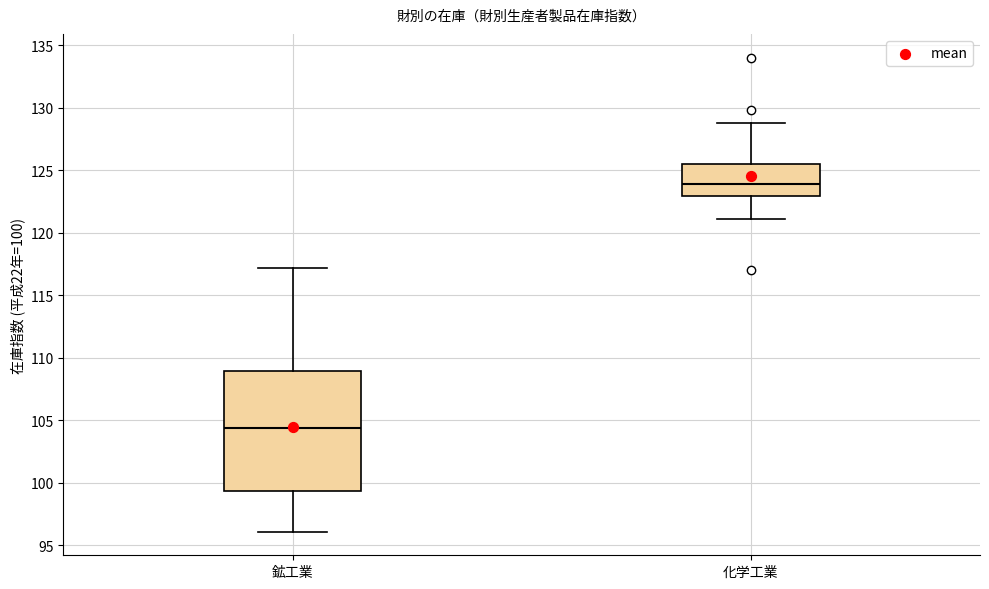

Reading left to right, read every box against the y-axis: the position of its median line, the range the box covers, and the ends of its whiskers. The values are not printed on the chart, so give them approximately, as read against the axis.

鉱工業: median 104.5, box 99.5 to 109.0, whiskers 96.0 to 117.0
化学工業: median 124.0, box 123.0 to 125.5, whiskers 121.0 to 129.0